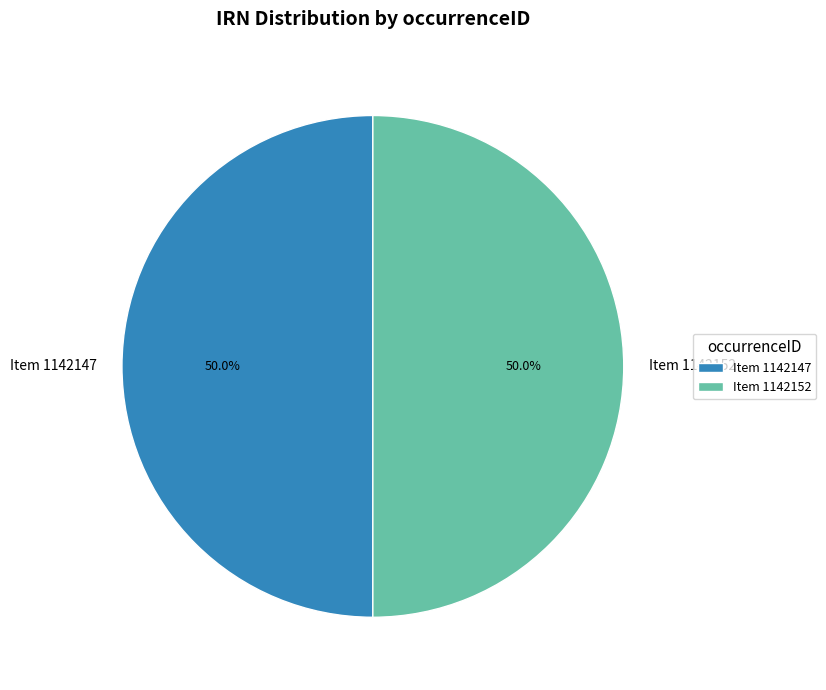

What percentage is NOT represented by Item 1142147?

50.0%